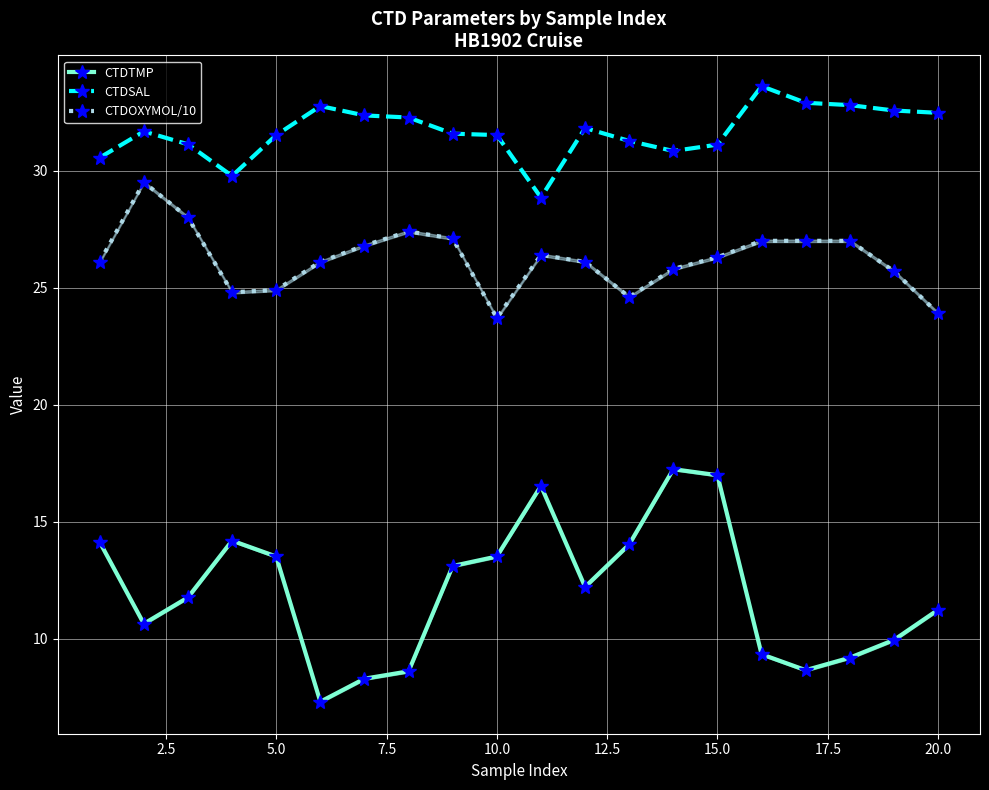

Which series has the largest total across all categories?

CTDSAL